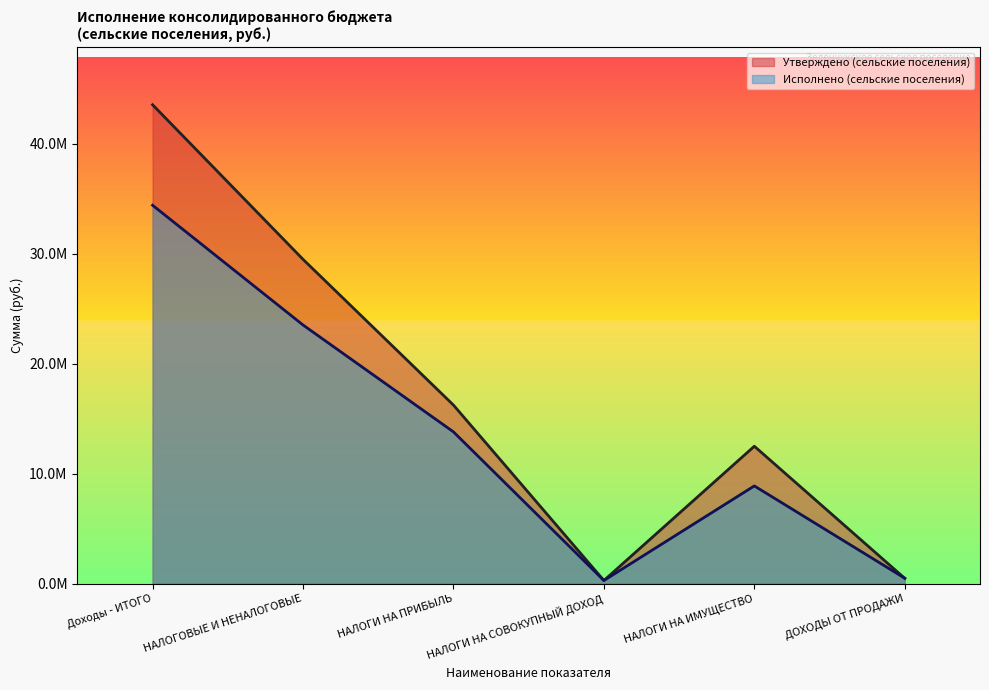

Reading left to right, list all the values displayed in this chart.

Утверждено (сельские поселения): Доходы - ИТОГО=43554621.1	НАЛОГОВЫЕ И НЕНАЛОГОВЫЕ=29495100.0	НАЛОГИ НА ПРИБЫЛЬ=16239800.0	НАЛОГИ НА СОВОКУПНЫЙ ДОХОД=281300.0	НАЛОГИ НА ИМУЩЕСТВО=12495000.0	ДОХОДЫ ОТ ПРОДАЖИ=479000.0
Исполнено (сельские поселения): Доходы - ИТОГО=34414512.2	НАЛОГОВЫЕ И НЕНАЛОГОВЫЕ=23524038.1	НАЛОГИ НА ПРИБЫЛЬ=13801569.2	НАЛОГИ НА СОВОКУПНЫЙ ДОХОД=281724.0	НАЛОГИ НА ИМУЩЕСТВО=8884682.6	ДОХОДЫ ОТ ПРОДАЖИ=488580.0